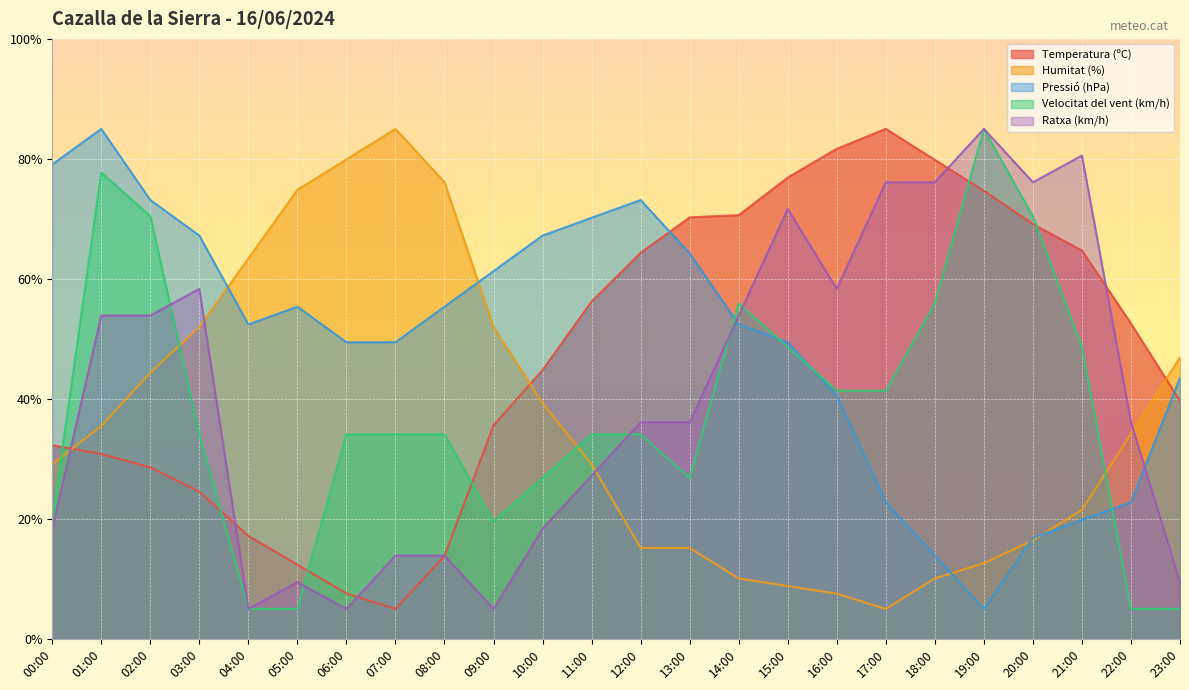

Reading right to left, list all the values displayed in this chart.

Temperatura (ºC): 23:00=39.7	22:00=52.6	21:00=64.7	20:00=69.1	19:00=74.7	18:00=79.8	17:00=85.0	16:00=81.7	15:00=76.9	14:00=70.6	13:00=70.3	12:00=64.4	11:00=56.2	10:00=44.8	09:00=35.6	08:00=13.8	07:00=5.0	06:00=7.6	05:00=12.4	04:00=17.2	03:00=24.5	02:00=28.6	01:00=30.8	00:00=32.3
Humitat (%): 23:00=46.9	22:00=34.2	21:00=21.5	20:00=16.4	19:00=12.6	18:00=10.1	17:00=5.0	16:00=7.5	15:00=8.8	14:00=10.1	13:00=15.2	12:00=15.2	11:00=29.1	10:00=39.3	09:00=52.0	08:00=76.1	07:00=85.0	06:00=79.9	05:00=74.8	04:00=63.4	03:00=52.0	02:00=44.4	01:00=35.5	00:00=29.1
Pressió (hPa): 23:00=43.5	22:00=22.8	21:00=19.8	20:00=16.9	19:00=5.0	18:00=13.9	17:00=22.8	16:00=40.6	15:00=49.4	14:00=52.4	13:00=64.3	12:00=73.1	11:00=70.2	10:00=67.2	09:00=61.3	08:00=55.4	07:00=49.4	06:00=49.4	05:00=55.4	04:00=52.4	03:00=67.2	02:00=73.1	01:00=85.0	00:00=79.1
Velocitat del vent (km/h): 23:00=5.0	22:00=5.0	21:00=48.6	20:00=70.5	19:00=85.0	18:00=55.9	17:00=41.4	16:00=41.4	15:00=48.6	14:00=55.9	13:00=26.8	12:00=34.1	11:00=34.1	10:00=26.8	09:00=19.5	08:00=34.1	07:00=34.1	06:00=34.1	05:00=5.0	04:00=5.0	03:00=34.1	02:00=70.5	01:00=77.7	00:00=19.5
Ratxa (km/h): 23:00=9.4	22:00=36.1	21:00=80.6	20:00=76.1	19:00=85.0	18:00=76.1	17:00=76.1	16:00=58.3	15:00=71.7	14:00=53.9	13:00=36.1	12:00=36.1	11:00=27.2	10:00=18.3	09:00=5.0	08:00=13.9	07:00=13.9	06:00=5.0	05:00=9.4	04:00=5.0	03:00=58.3	02:00=53.9	01:00=53.9	00:00=18.3